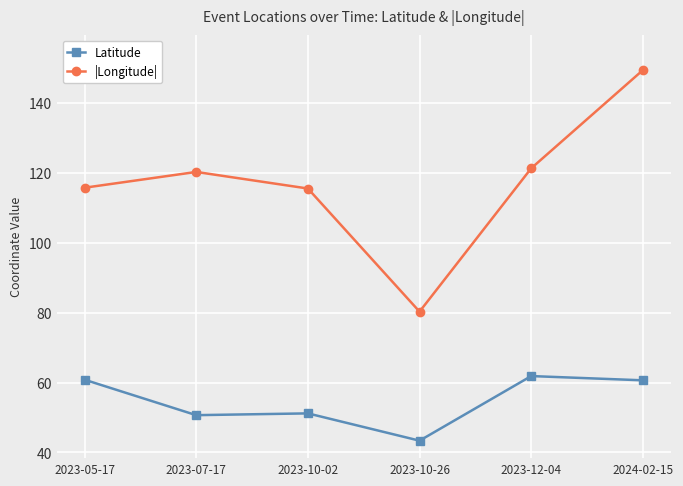

What is the difference between the highest and lowest values at 2023-12-04?

59.5